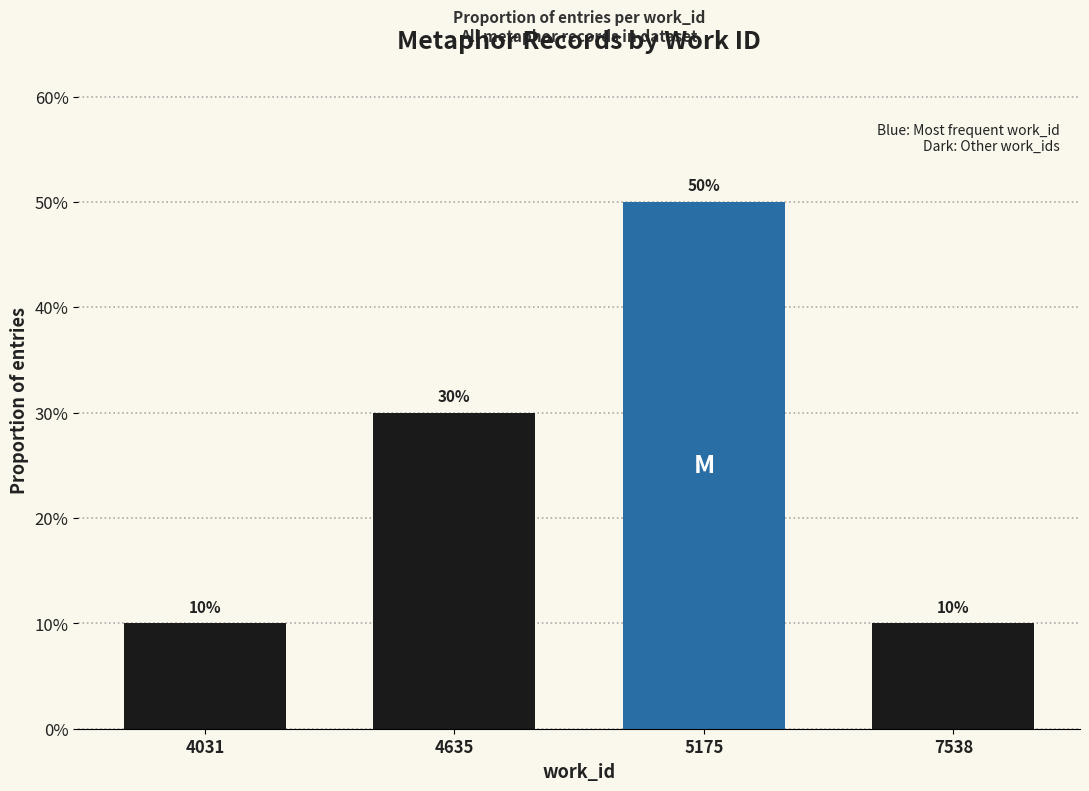

What is the value of the 3rd bar from the left?

0.5